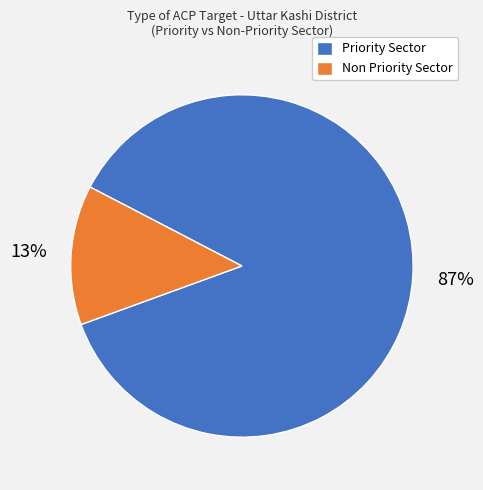

Does Non Priority Sector represent more than half of the total?

No